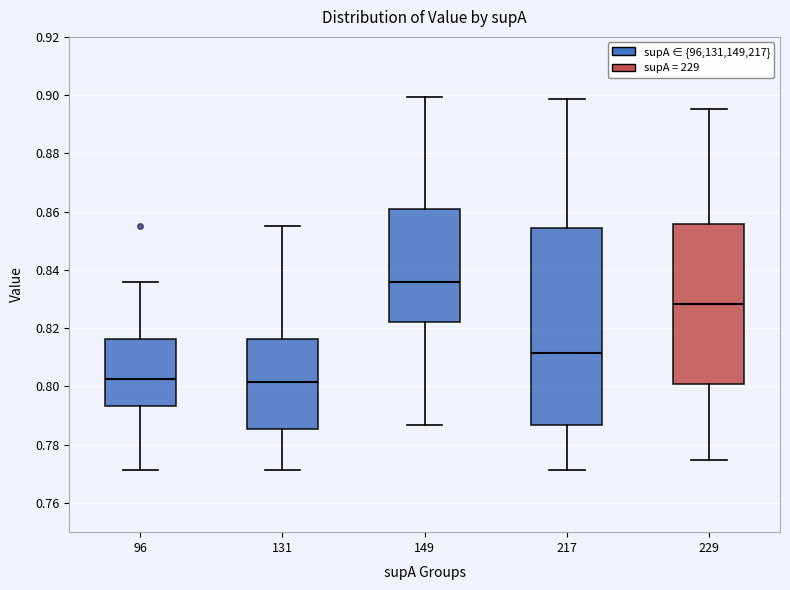

Comparing the boxes themselves (not the whiskers), which one is the tallest?

217